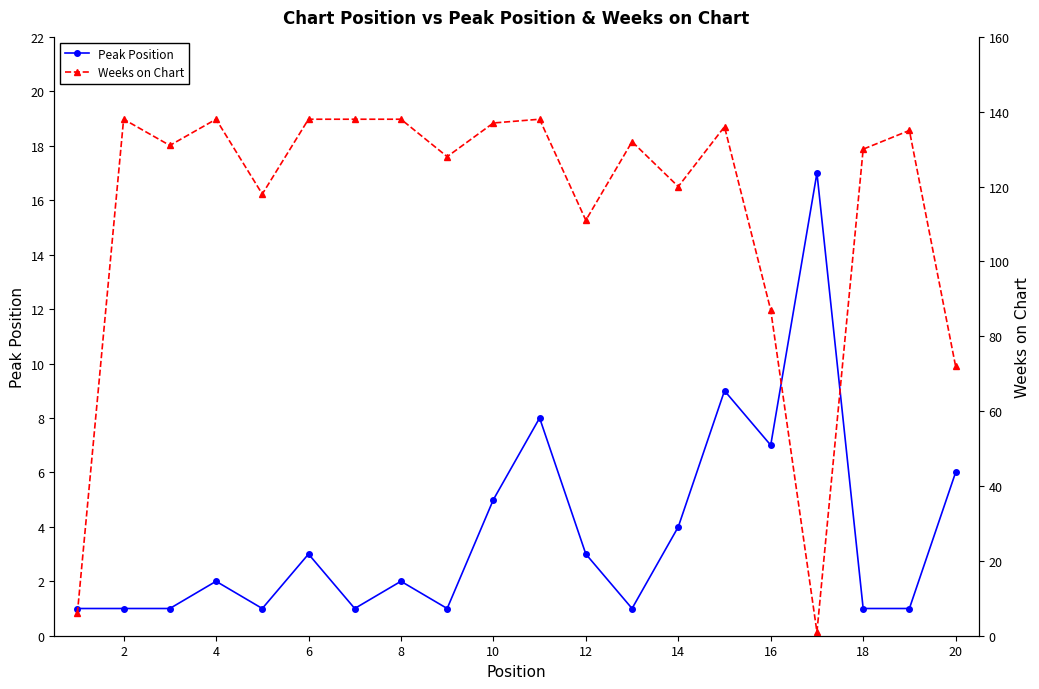

Reading left to right, what are all the values shown in this chart?

Peak Position: 1	1	1	2	1	3	1	2	1	5	8	3	1	4	9	7	17	1	1	6
Weeks on Chart: 6	138	131	138	118	138	138	138	128	137	138	111	132	120	136	87	1	130	135	72